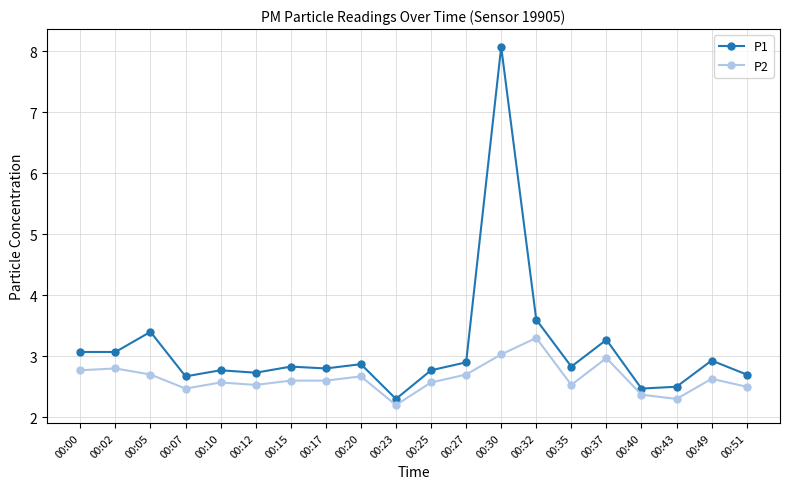

What is the maximum value for P2?

3.3